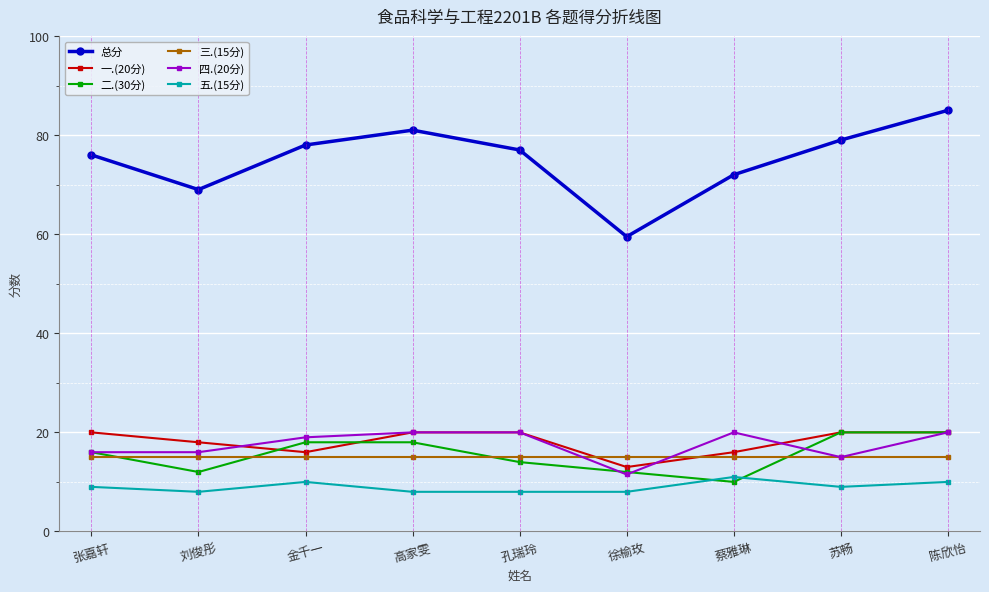

What is the spread (max minus min) of values at 陈欣怡?

75.0